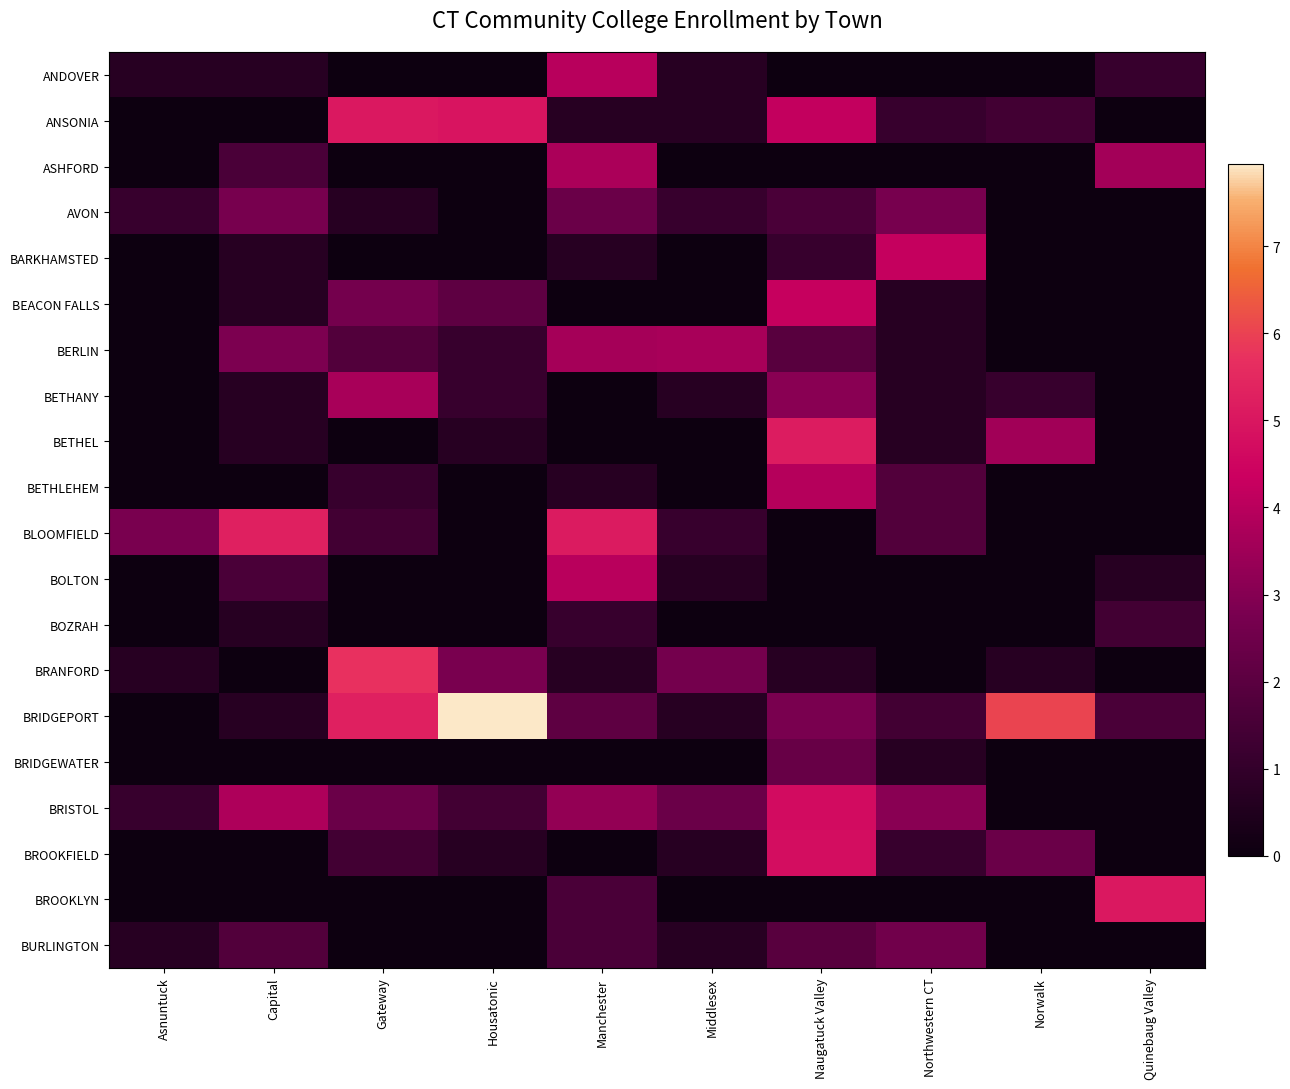

Count the number of categories in the chart.

10